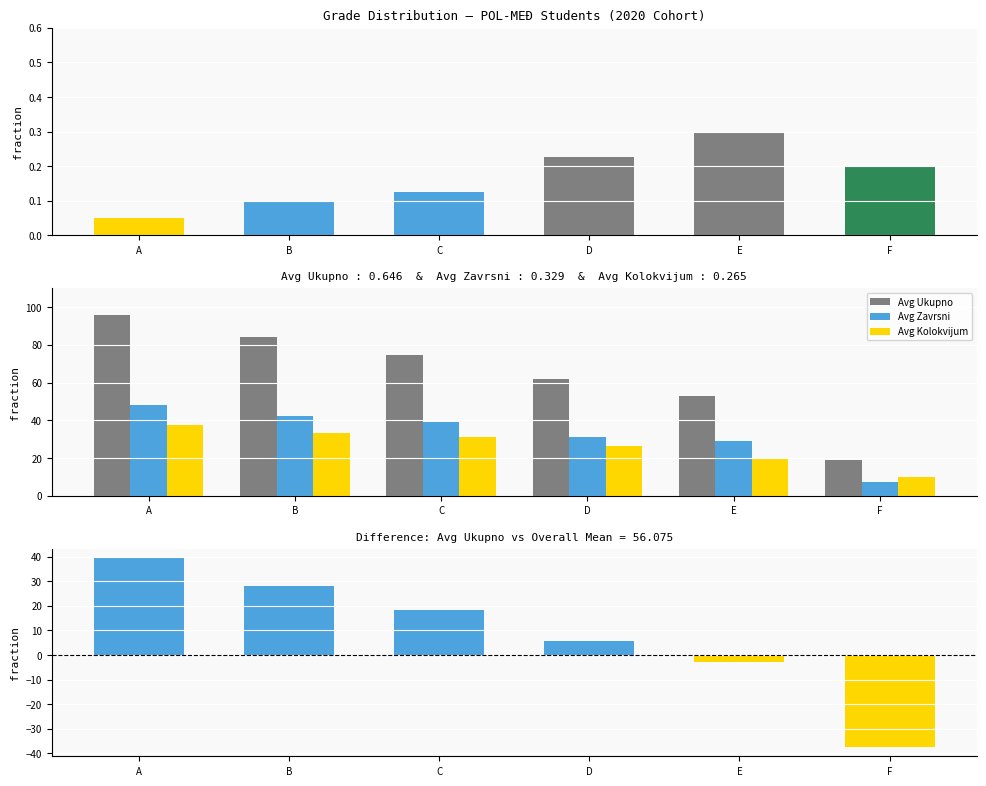

Which has a higher value, B or C?

B